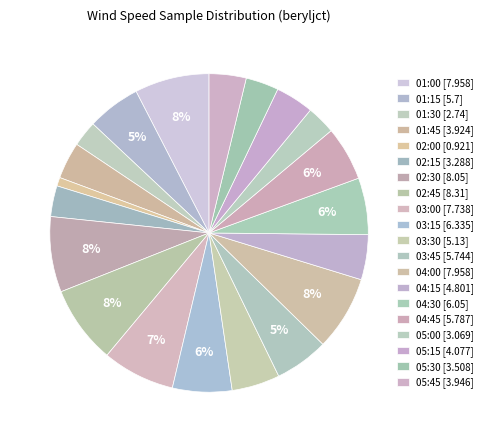

What portion of the pie excludes 05:00?

97.1%